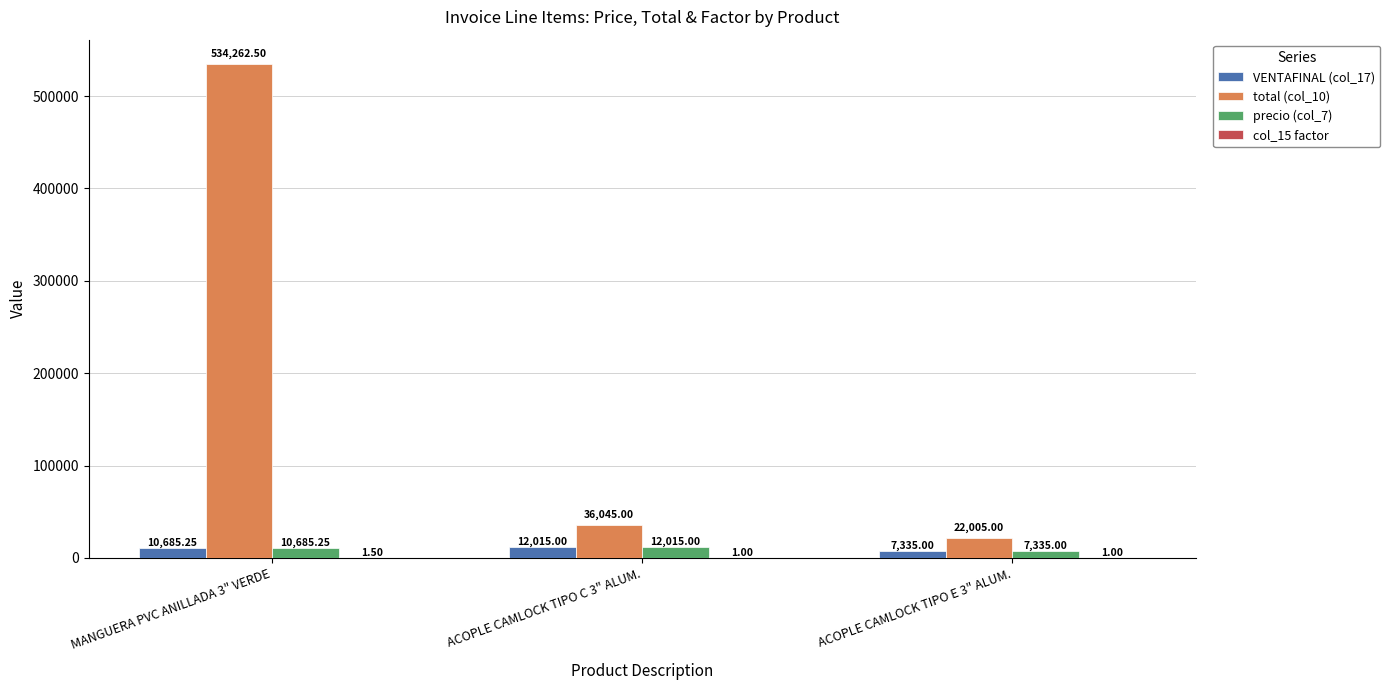

What is the sum of all total (col_10) values?

592312.5